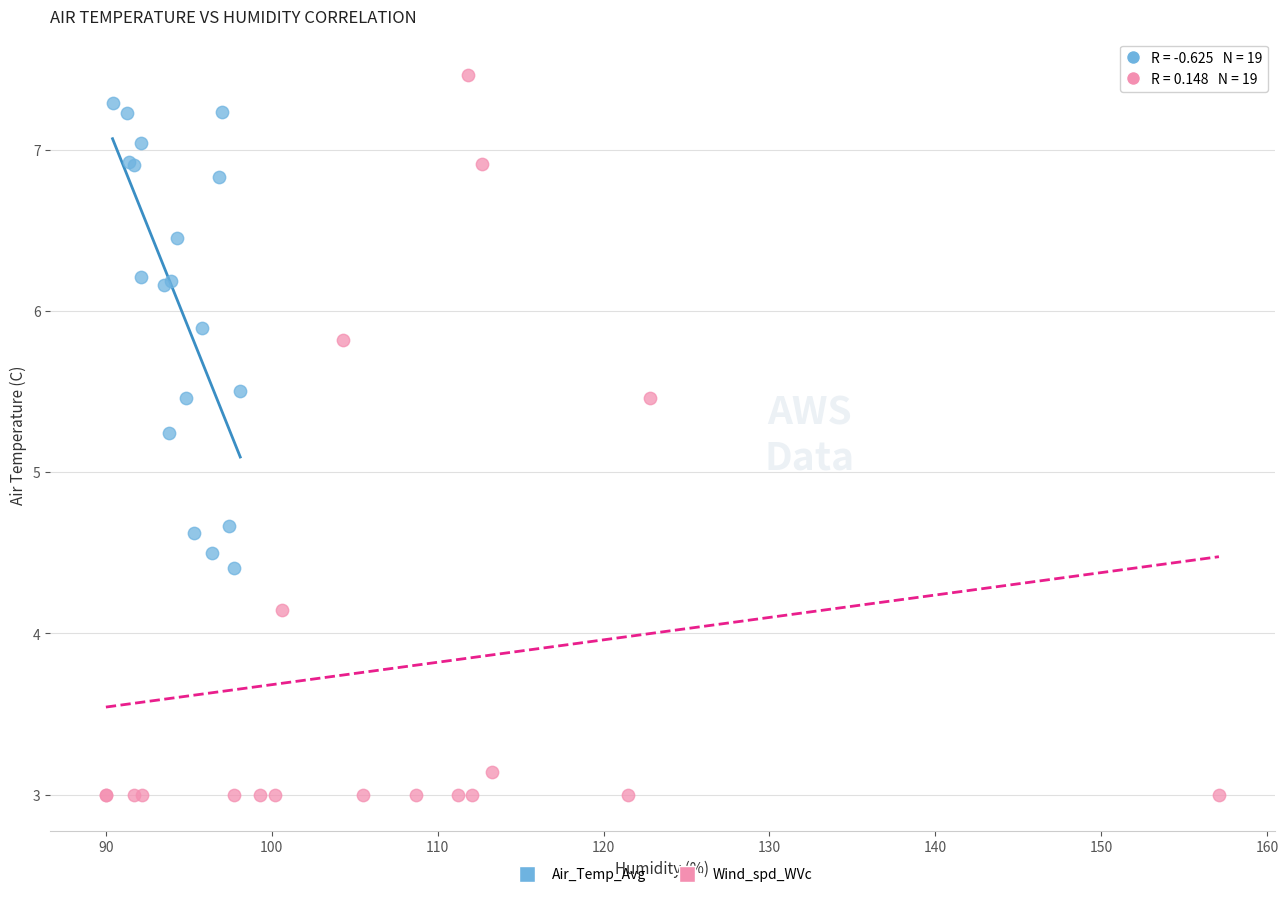

Which series has the largest Y range (max minus min)?

Wind_spd_WVc